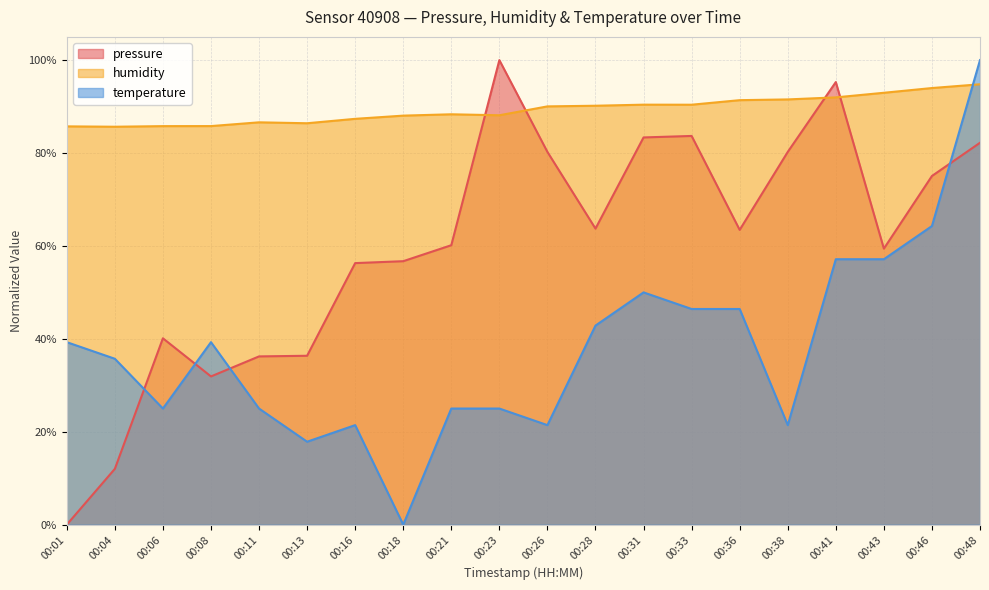

At how many categories does at least one series exceed 0?

20